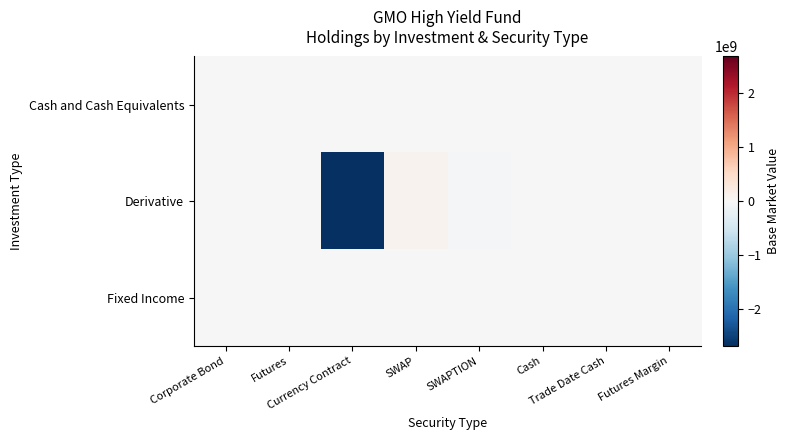

At which category does the chart reach its minimum across all series?

Currency Contract